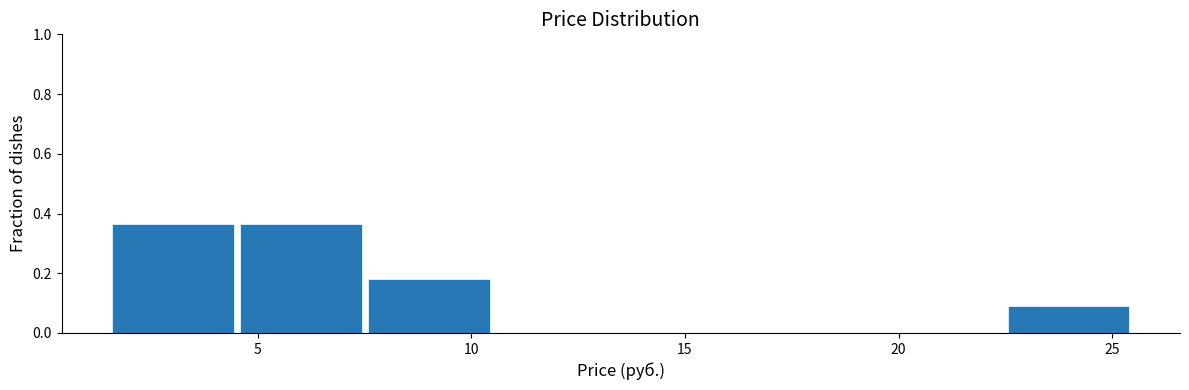

What is the height of the bar covering 7.5 to 10.5 on the x-axis? Neither the bar edges nor the heights are printed on the chart, so give them approximately, as read against the axes.

0.18